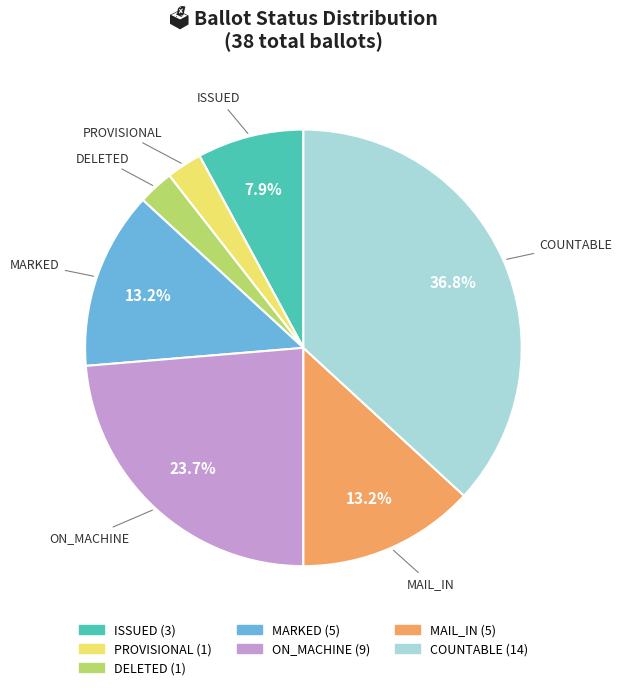

Is there a majority slice in this chart?

No